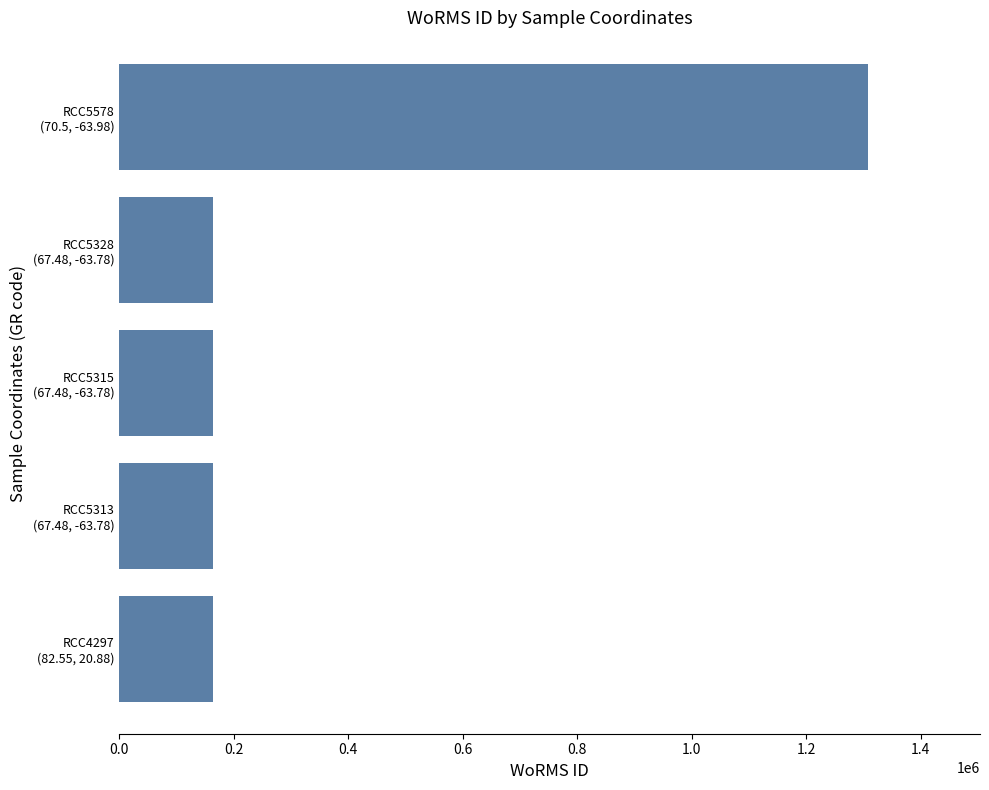

Count the number of values greater than 162927.

1